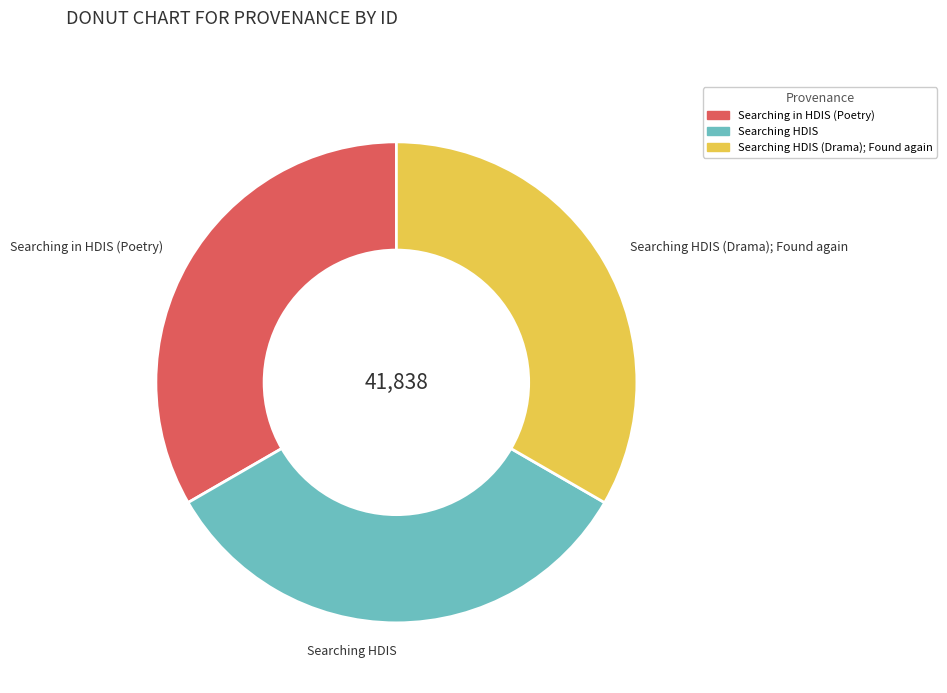

Count the number of slices in the pie.

3